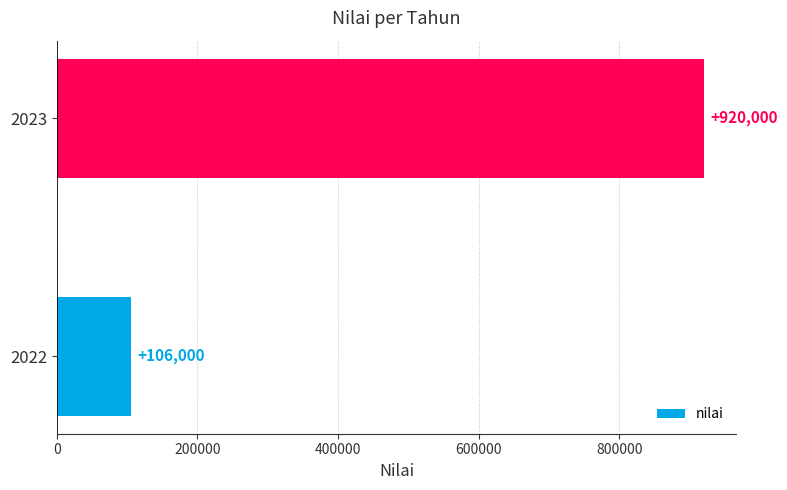

Rank the categories by value from highest to lowest.

2023, 2022